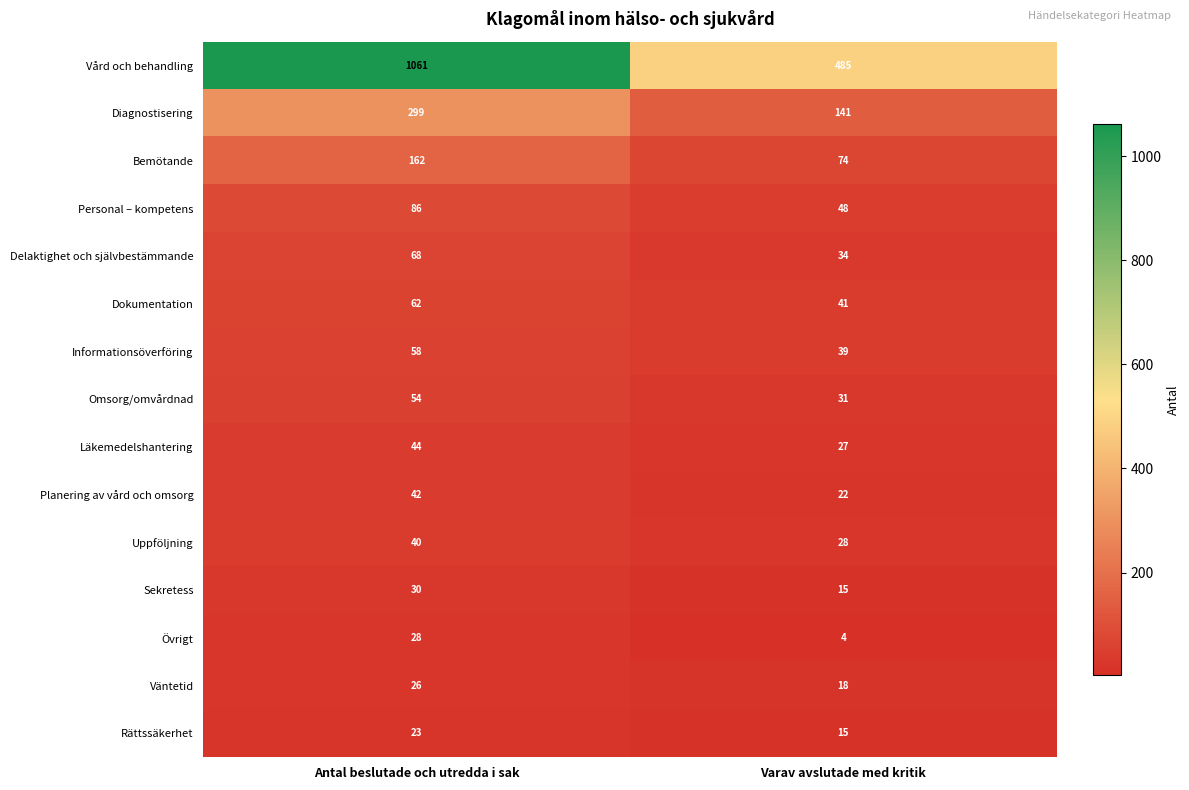

Reading left to right, transcribe all the data shown in this chart.

Vård och behandling: Antal beslutade och utredda i sak=1061	Varav avslutade med kritik=485
Diagnostisering: Antal beslutade och utredda i sak=299	Varav avslutade med kritik=141
Bemötande: Antal beslutade och utredda i sak=162	Varav avslutade med kritik=74
Personal – kompetens: Antal beslutade och utredda i sak=86	Varav avslutade med kritik=48
Delaktighet och självbestämmande: Antal beslutade och utredda i sak=68	Varav avslutade med kritik=34
Dokumentation: Antal beslutade och utredda i sak=62	Varav avslutade med kritik=41
Informationsöverföring: Antal beslutade och utredda i sak=58	Varav avslutade med kritik=39
Omsorg/omvårdnad: Antal beslutade och utredda i sak=54	Varav avslutade med kritik=31
Läkemedelshantering: Antal beslutade och utredda i sak=44	Varav avslutade med kritik=27
Planering av vård och omsorg: Antal beslutade och utredda i sak=42	Varav avslutade med kritik=22
Uppföljning: Antal beslutade och utredda i sak=40	Varav avslutade med kritik=28
Sekretess: Antal beslutade och utredda i sak=30	Varav avslutade med kritik=15
Övrigt: Antal beslutade och utredda i sak=28	Varav avslutade med kritik=4
Väntetid: Antal beslutade och utredda i sak=26	Varav avslutade med kritik=18
Rättssäkerhet: Antal beslutade och utredda i sak=23	Varav avslutade med kritik=15